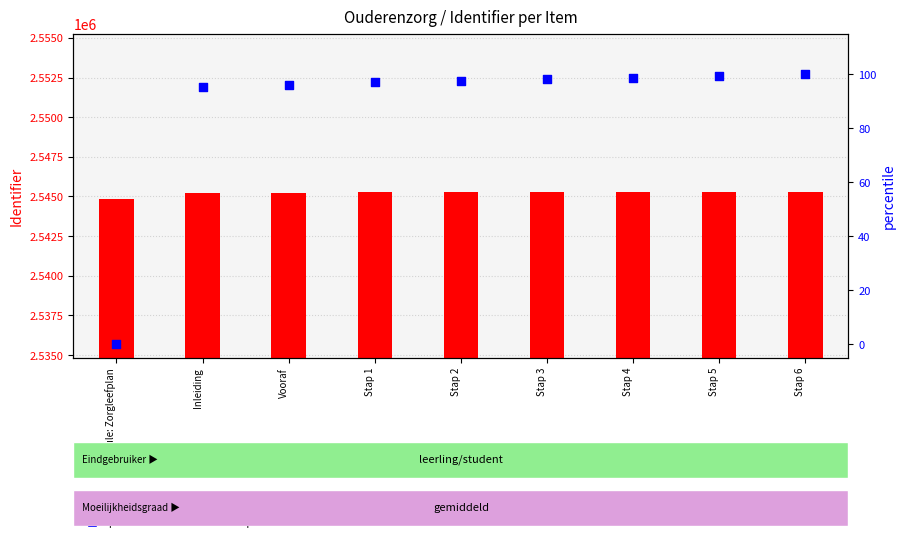

Which series contains the lowest Y value?

percentile rank within the sample